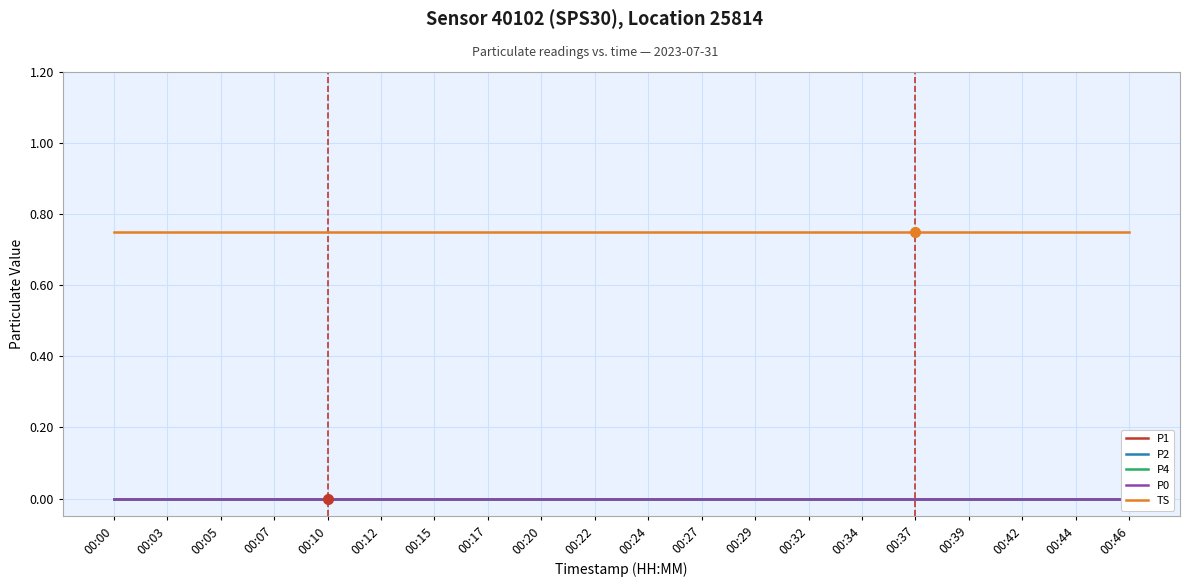

Rank the categories by P2 value from highest to lowest.

00:00, 00:03, 00:05, 00:07, 00:10, 00:12, 00:15, 00:17, 00:20, 00:22, 00:24, 00:27, 00:29, 00:32, 00:34, 00:37, 00:39, 00:42, 00:44, 00:46